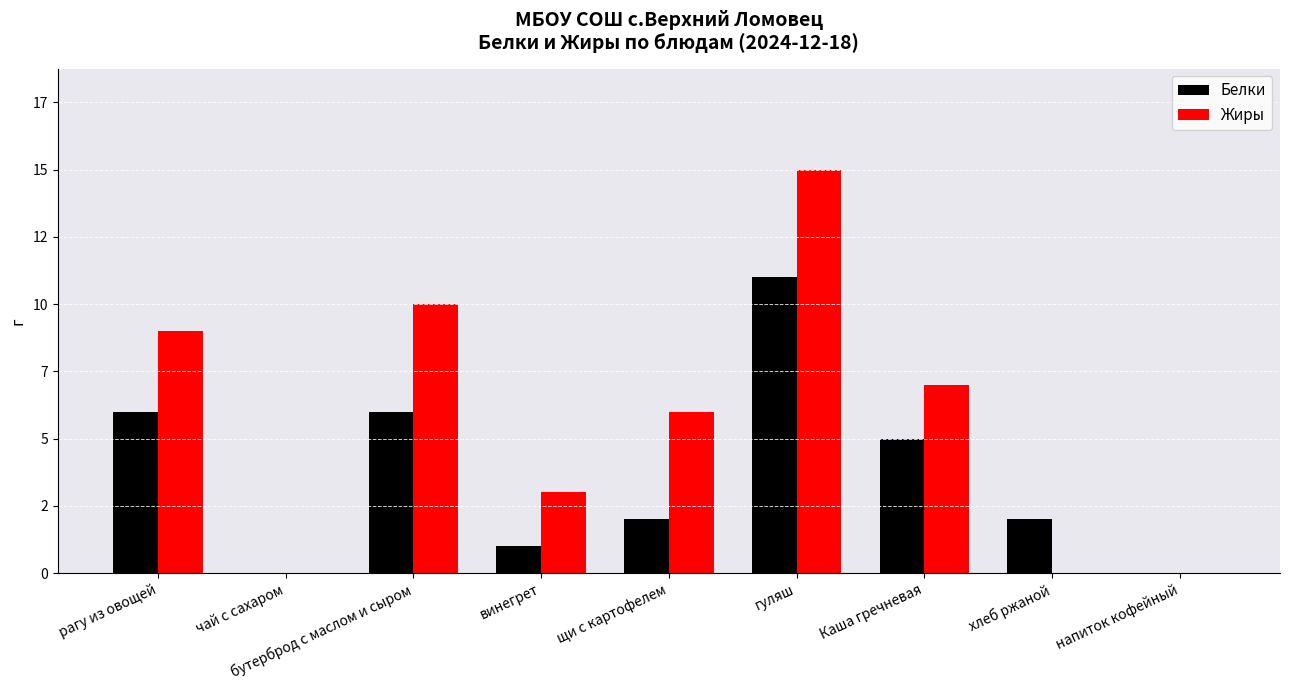

What are all the series names shown in the legend?

Белки, Жиры